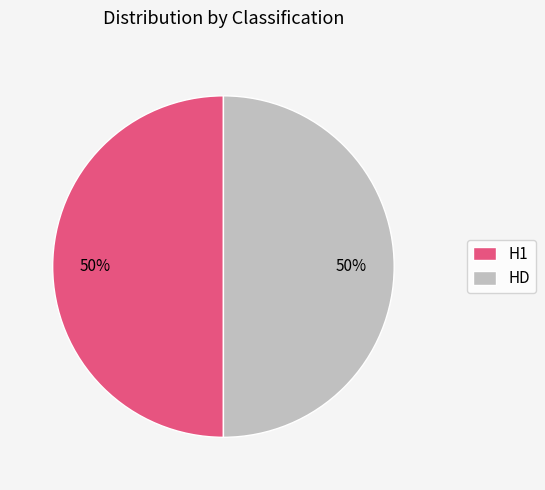

True or false: H1 accounts for 62% of the total.

False